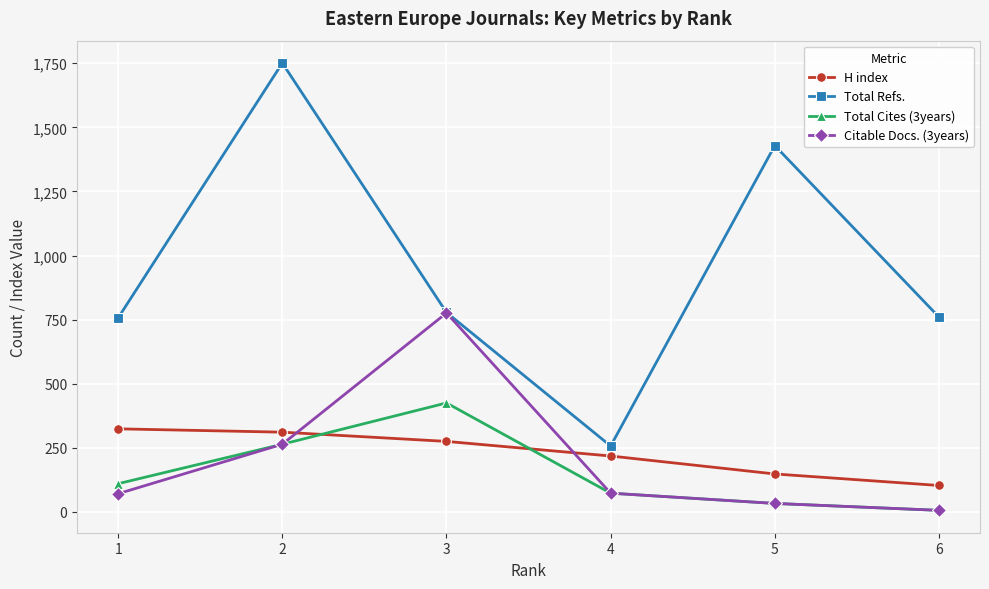

At 1, list the series in order from smallest to largest.

Citable Docs. (3years), Total Cites (3years), H index, Total Refs.